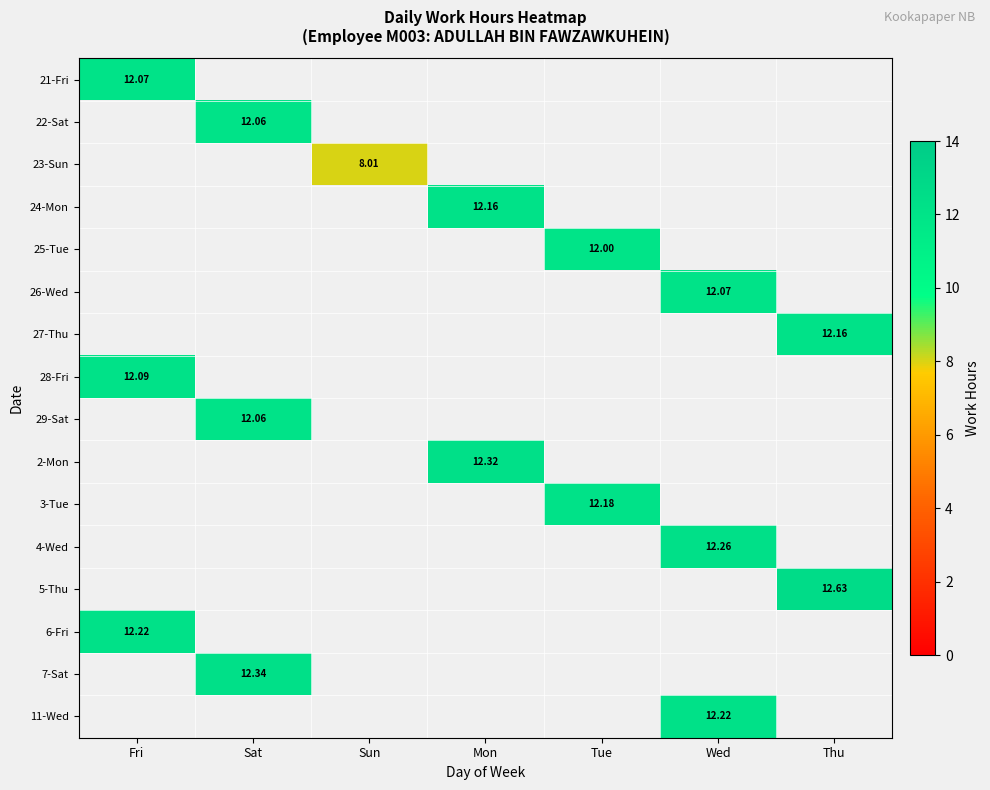

What is the spread (max minus min) of values at Fri?

0.2